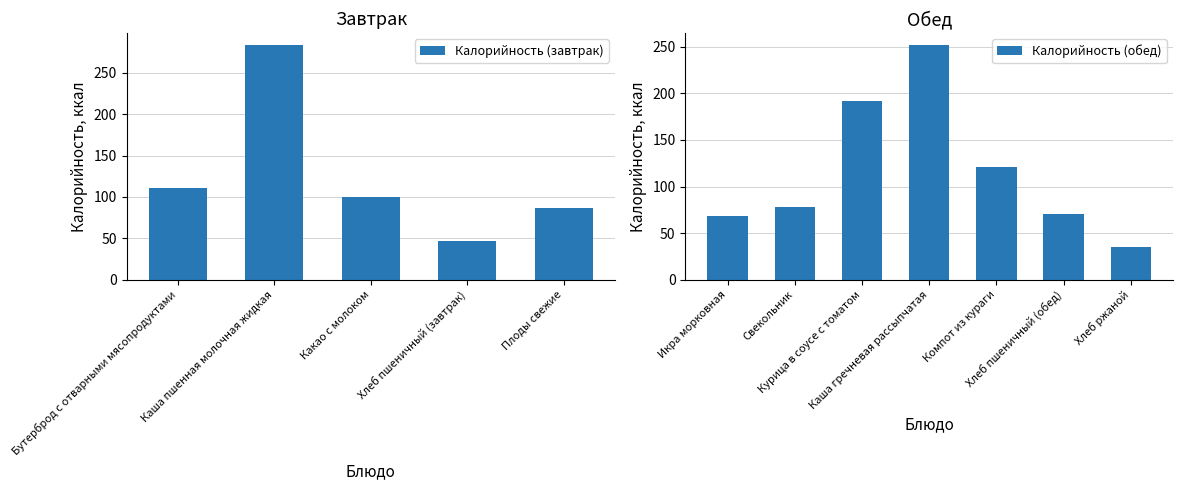

Which category has the lowest value in the Калорийность (завтрак) series?

Хлеб пшеничный (завтрак)